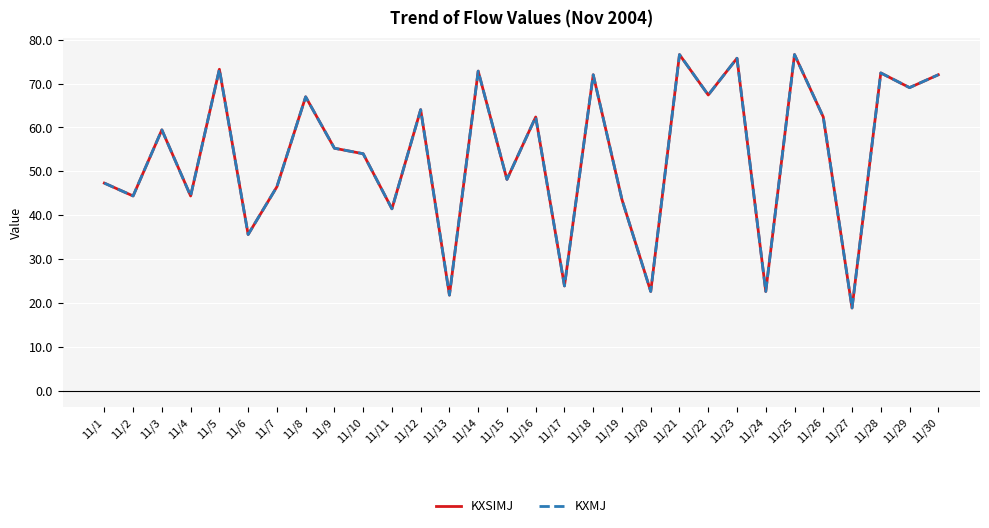

Which category has the lowest value across all series?

11/27